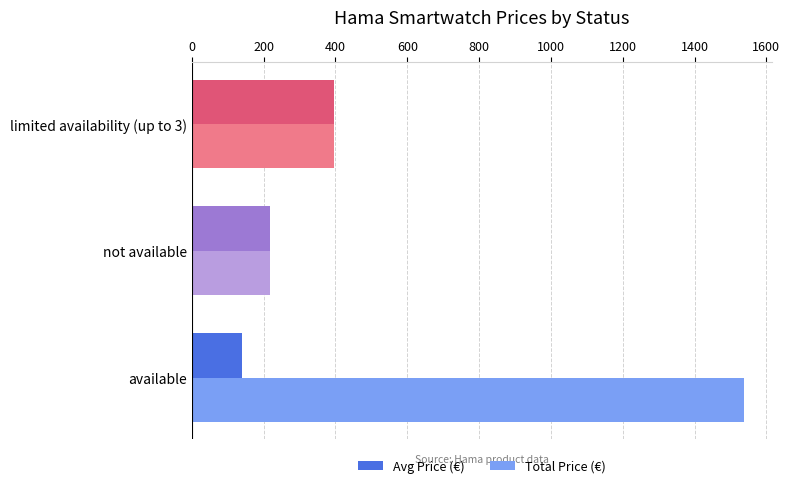

What is the difference between the maximum and minimum values in the Avg Price (€) series?

255.4